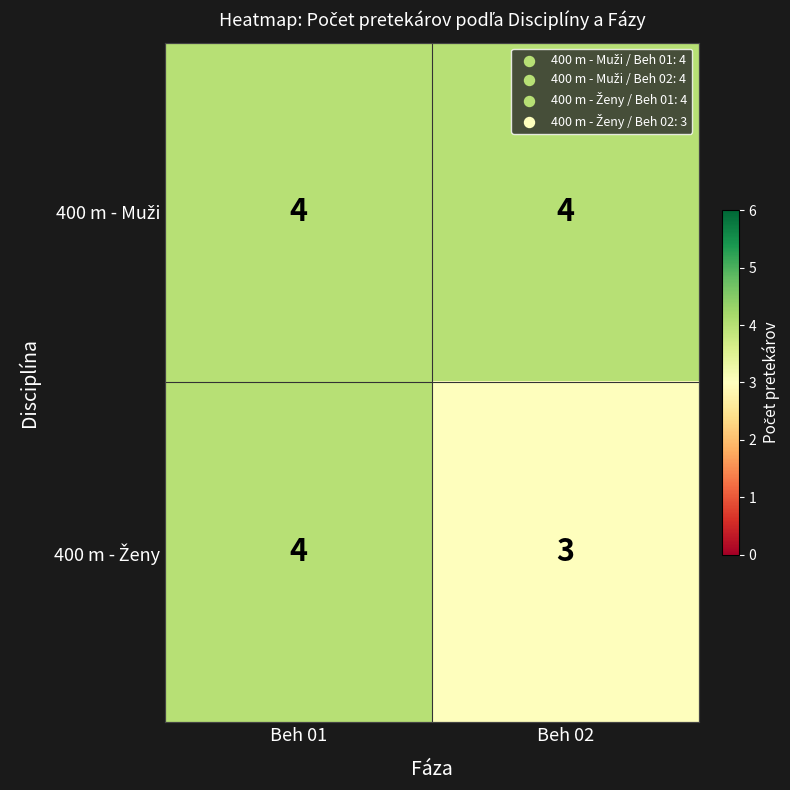

At which category is the sum across all series the highest?

Beh 01